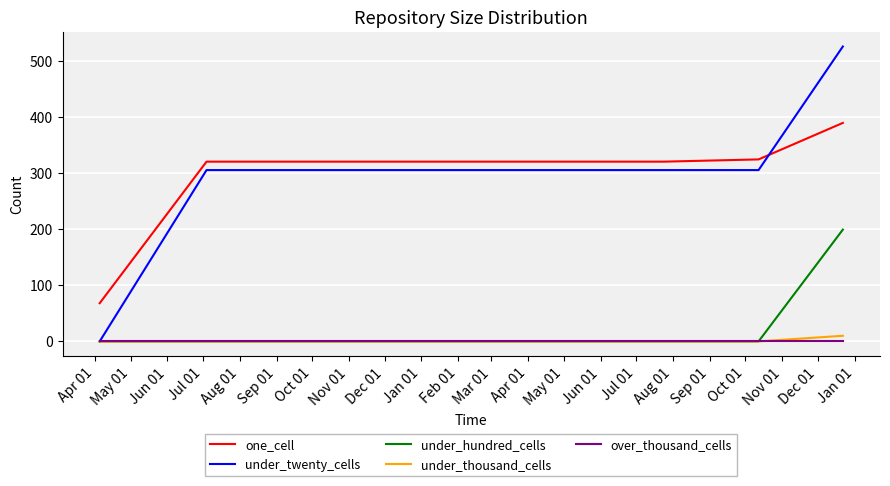

True or false: under_hundred_cells and one_cell cross at least once.

False